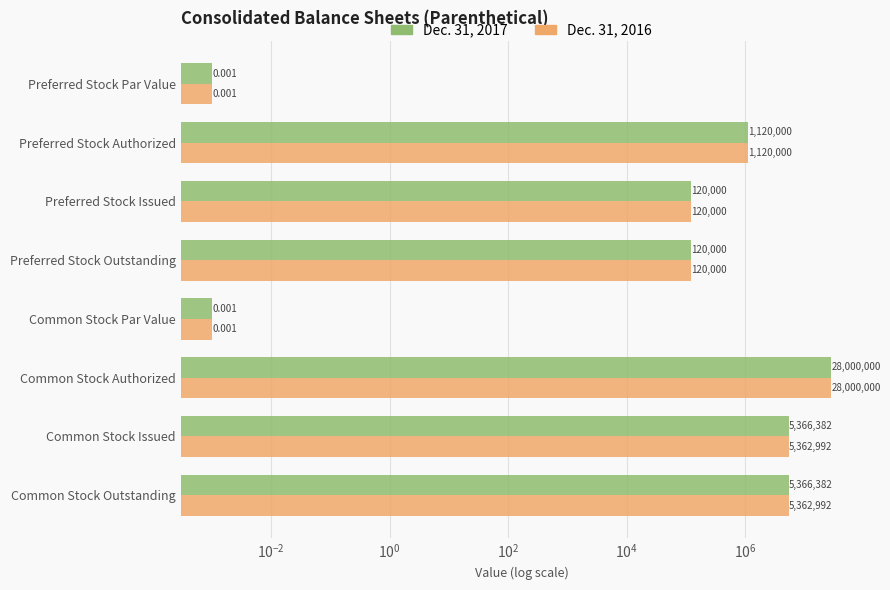

True or false: Dec. 31, 2016 has a value of 5362992.0 at Common Stock Issued.

True